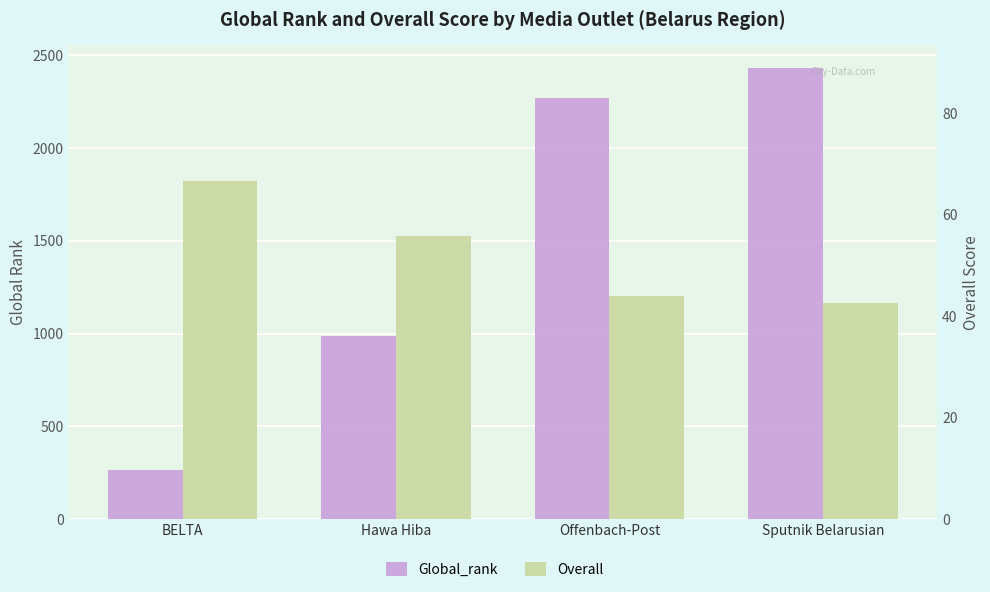

What is the difference between the maximum and minimum values in the Overall series?

24.1